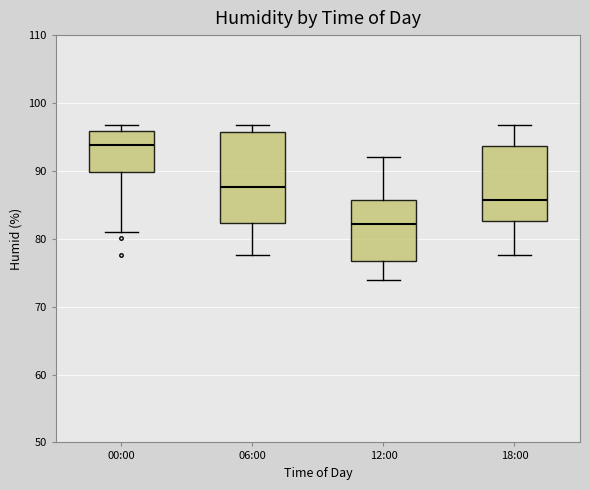

Which box has the lowest median line?

12:00